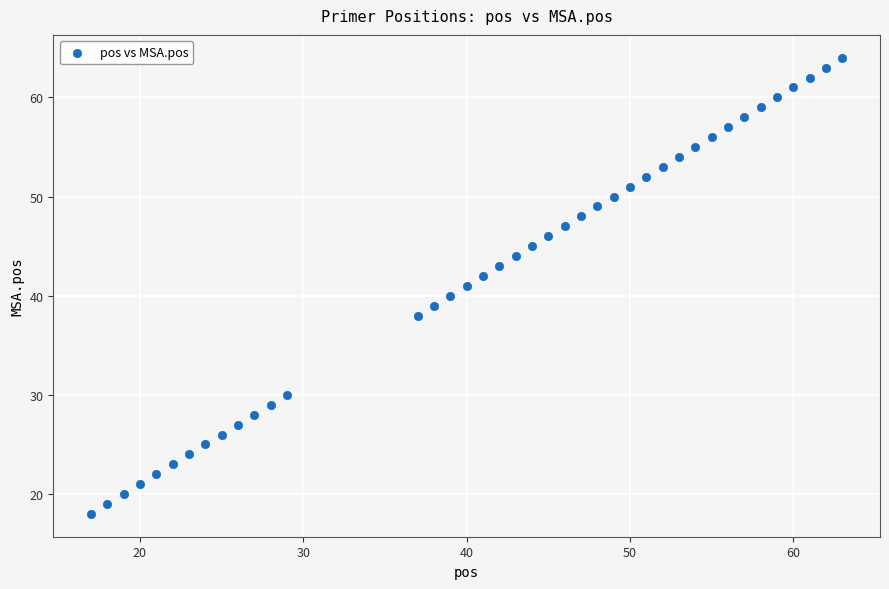

What is the range of X values (max minus min)?

46